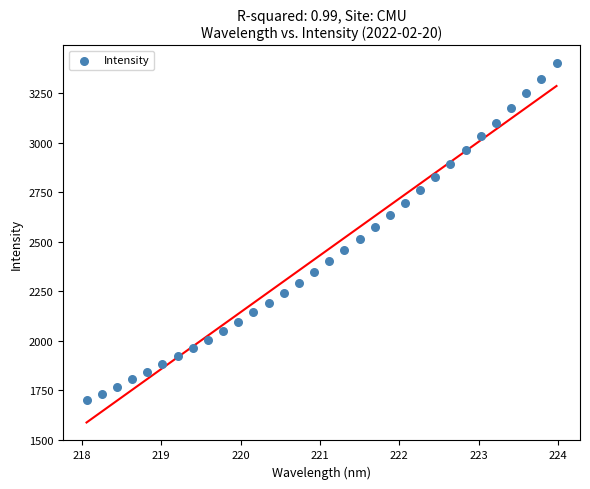

What is the range of Y values (max minus min)?

1700.9